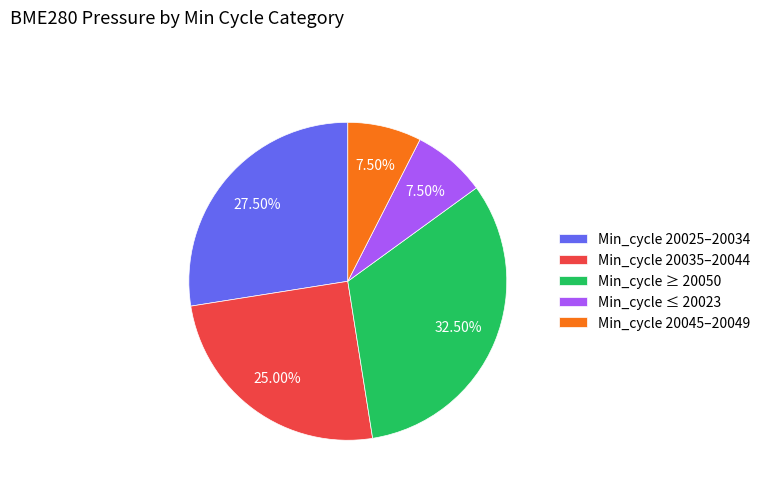

Is the sum of Min_cycle ≥ 20050 and Min_cycle ≤ 20023 greater than half?

No